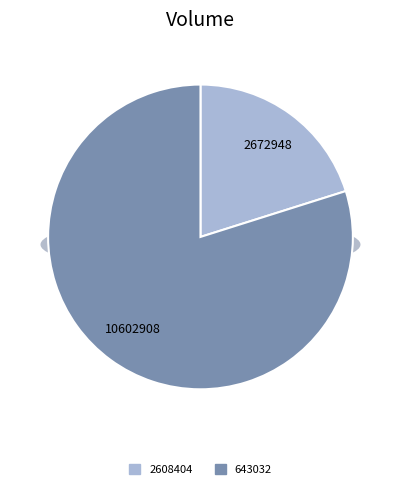

To the nearest percent, what portion does 2608404 represent?

20%